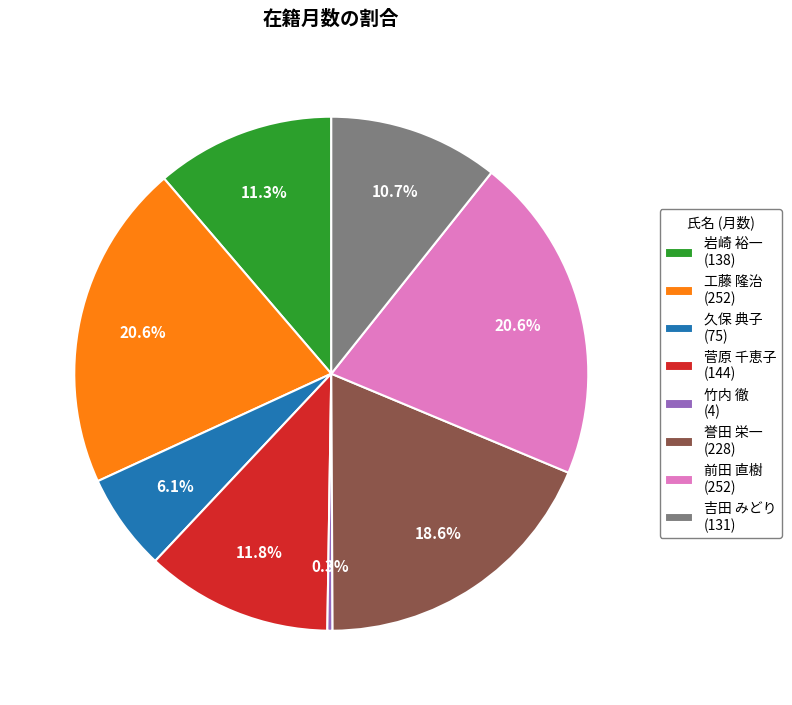

How many segments does this pie chart have?

8